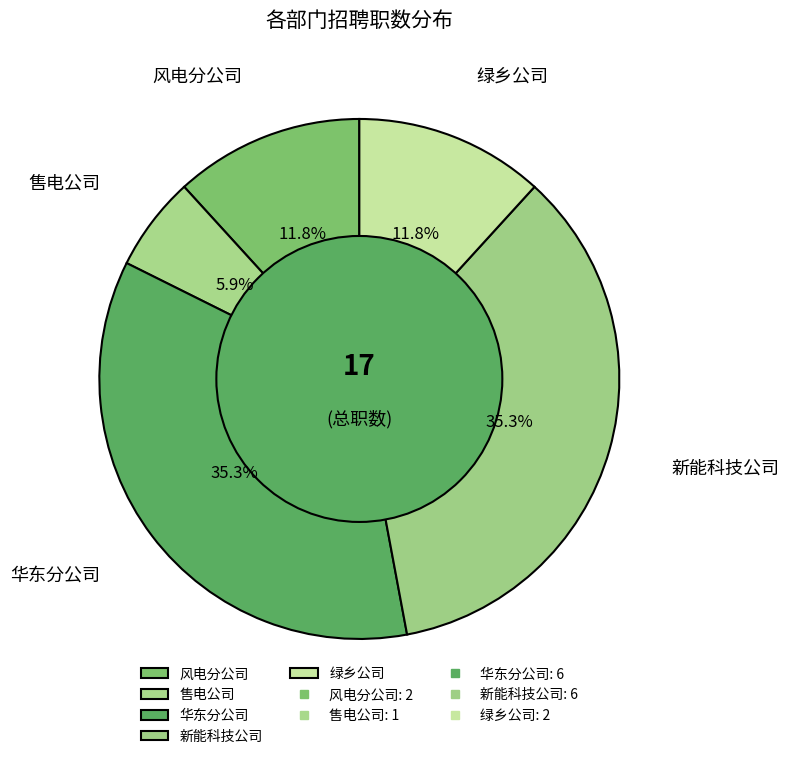

Is there any slice that represents more than half of the pie?

No